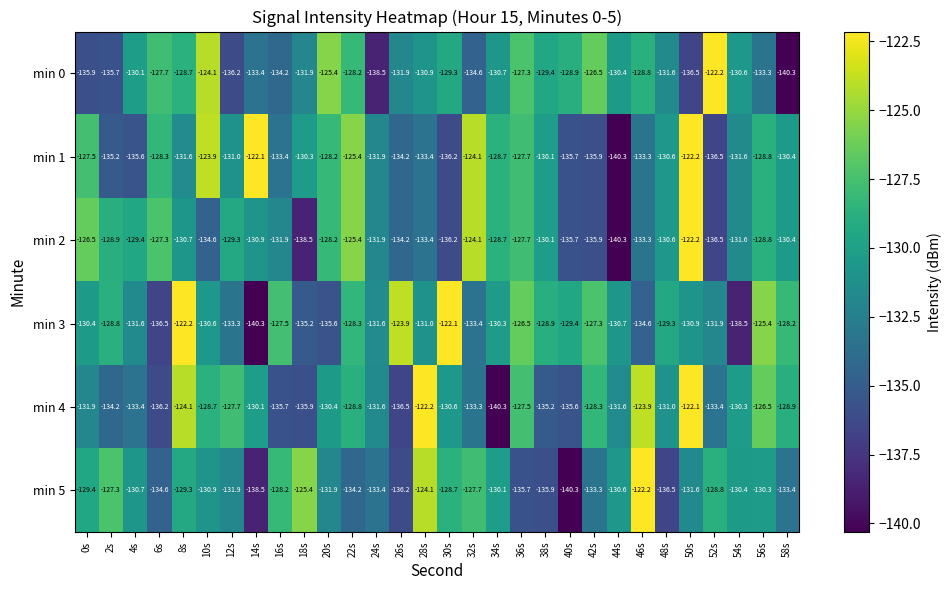

What is the greatest value displayed?

-122.1